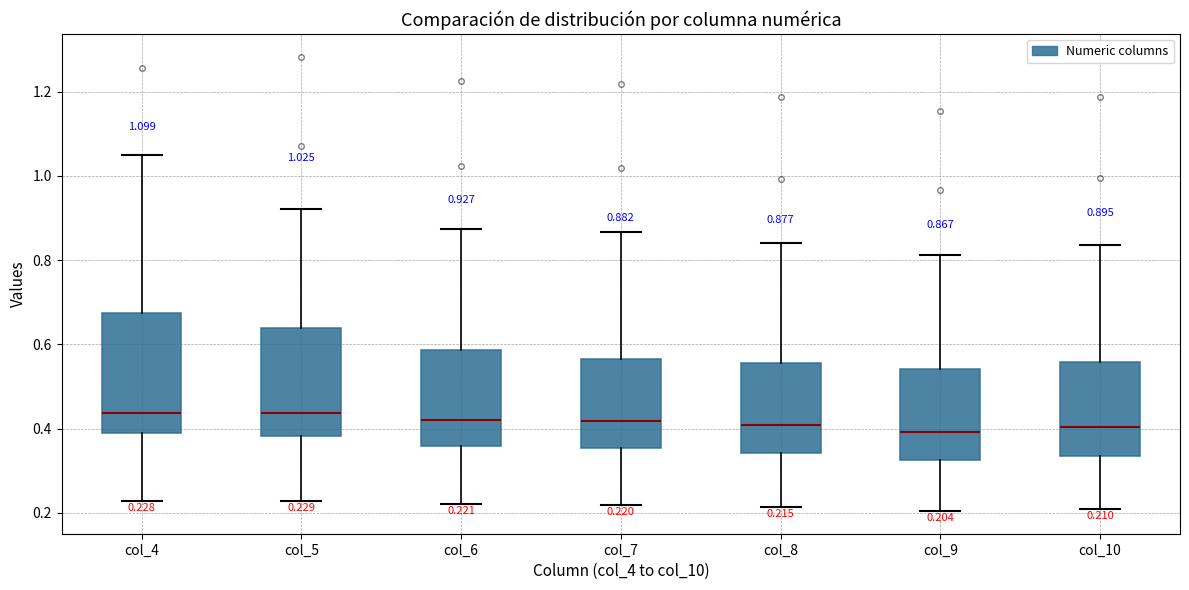

Comparing the boxes themselves (not the whiskers), which one is the tallest?

col_4